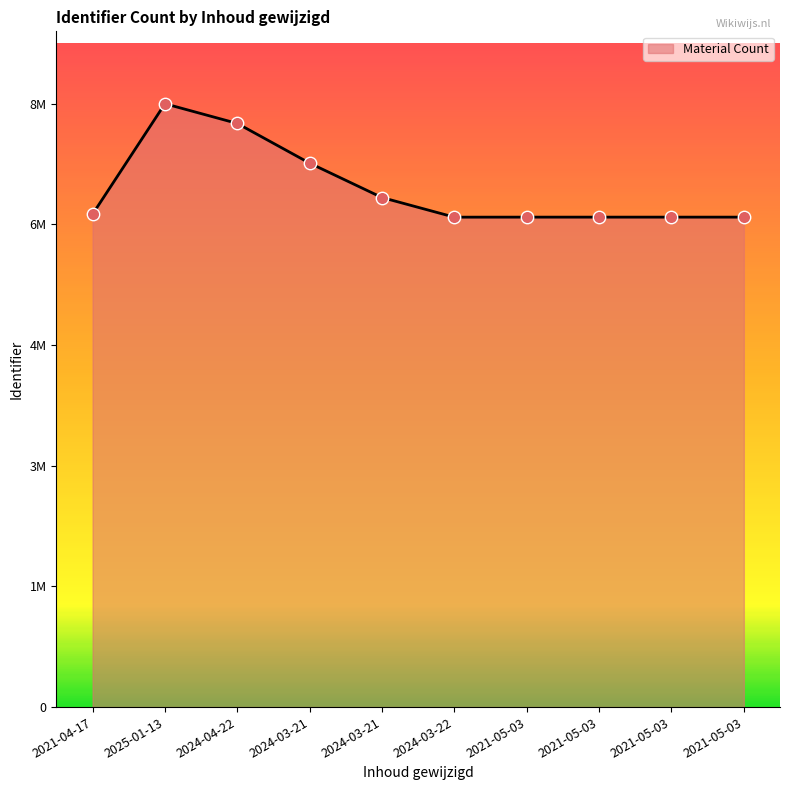

Does the chart have visible grid lines?

No